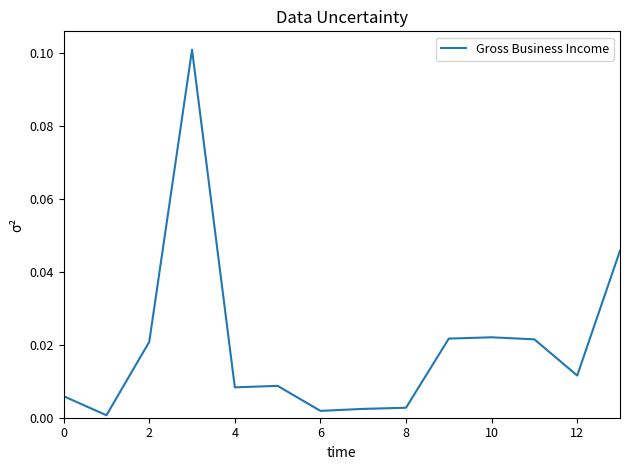

True or false: there are more than 0 points higher than both neighbors.

True